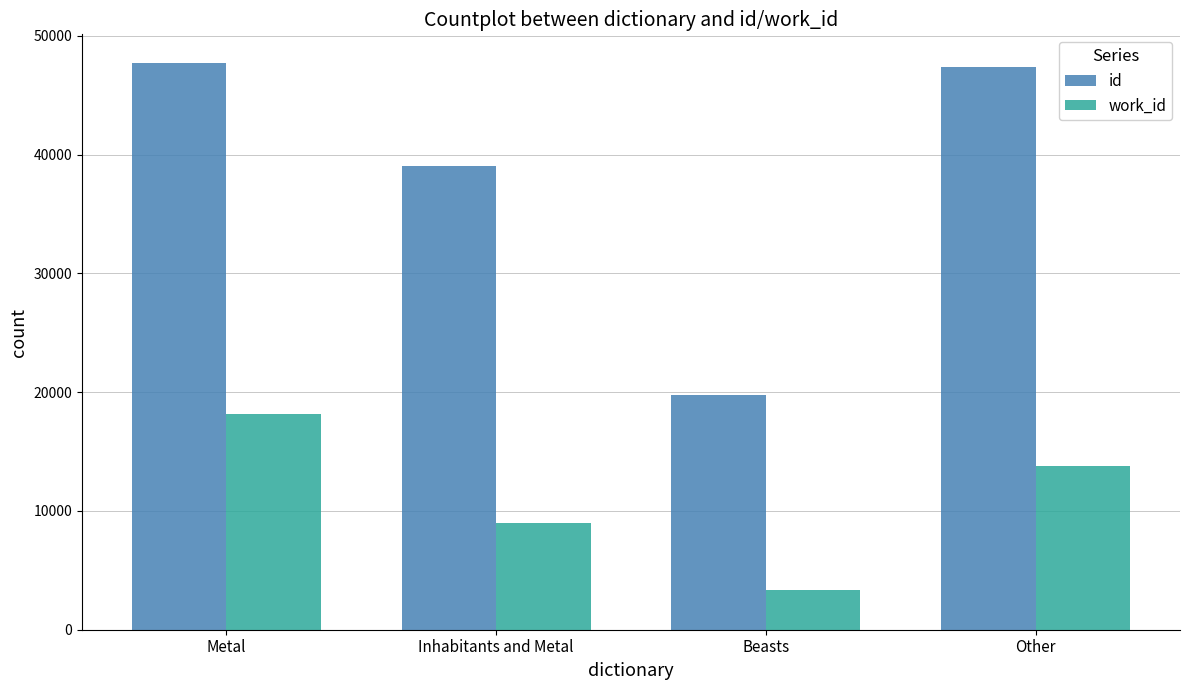

Which series has the largest total across all categories?

id